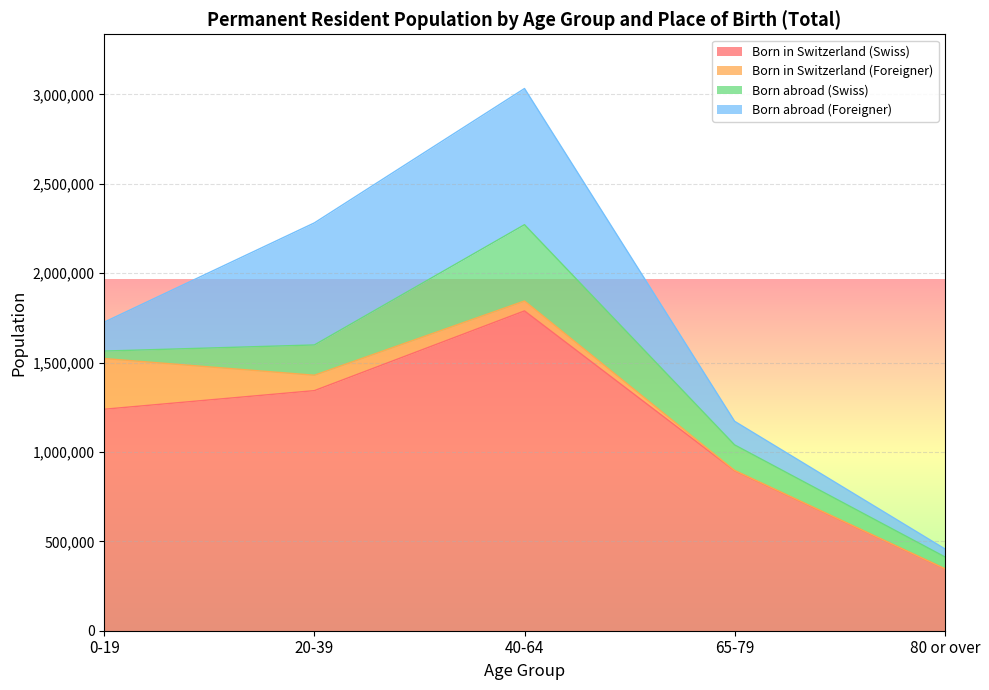

Where does the Born abroad (Swiss) series first go above 142814?

20-39